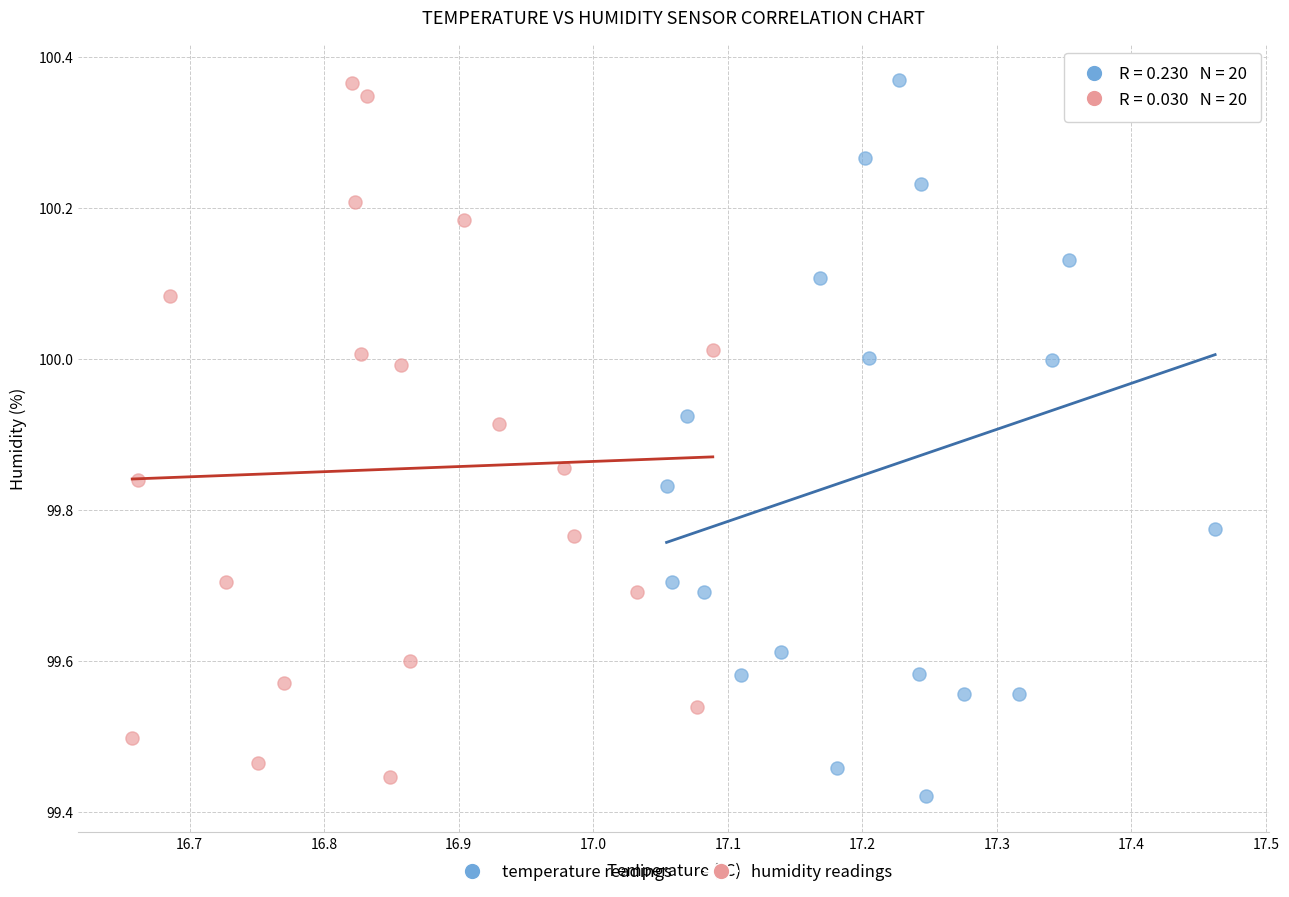

What are all the series names shown in the legend?

temperature readings, humidity readings